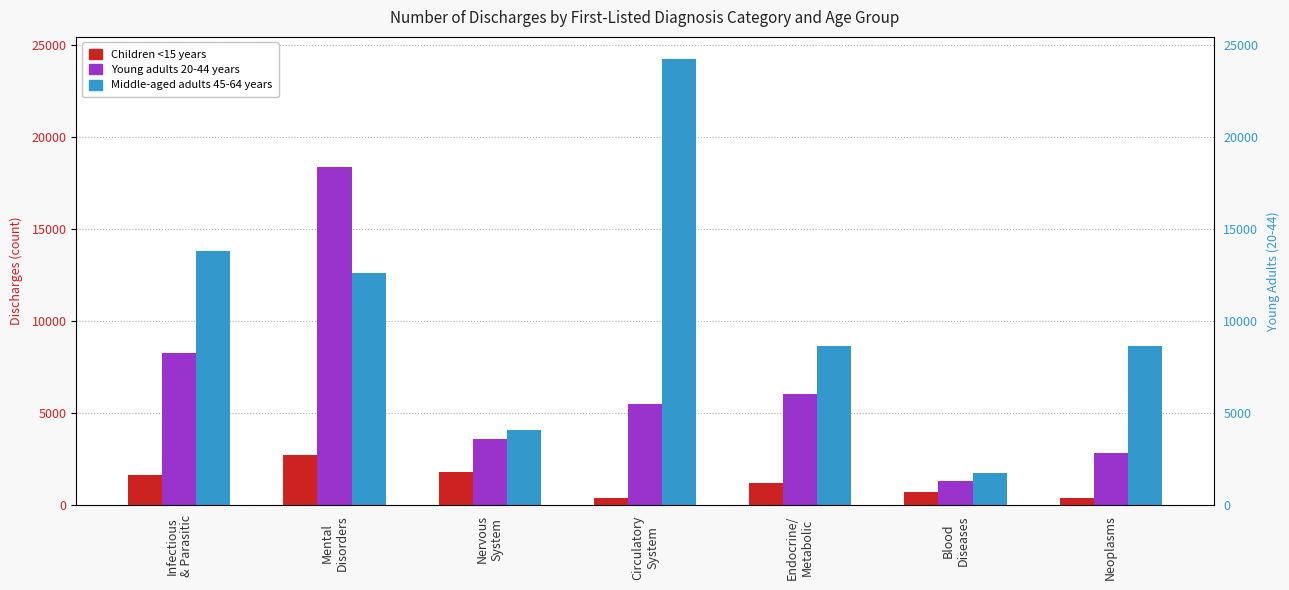

Is it true that Young adults 20-44 years equals 2053 at Infectious
& Parasitic?

False